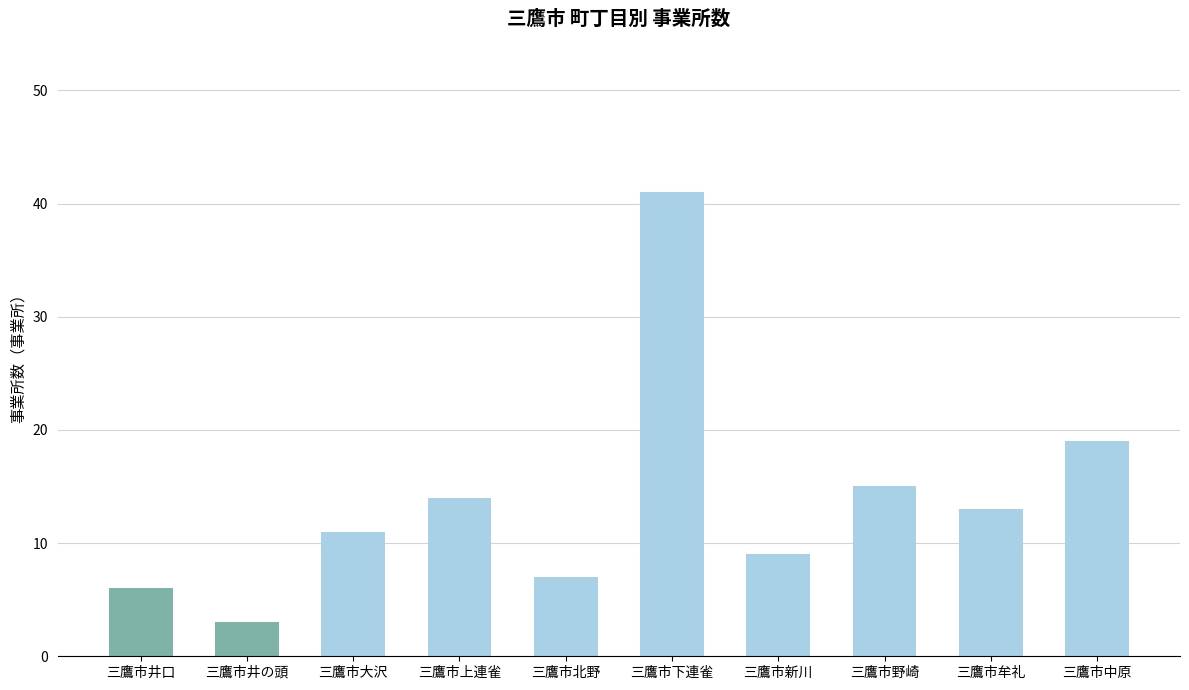

What is the value of the 3rd bar from the left?

11